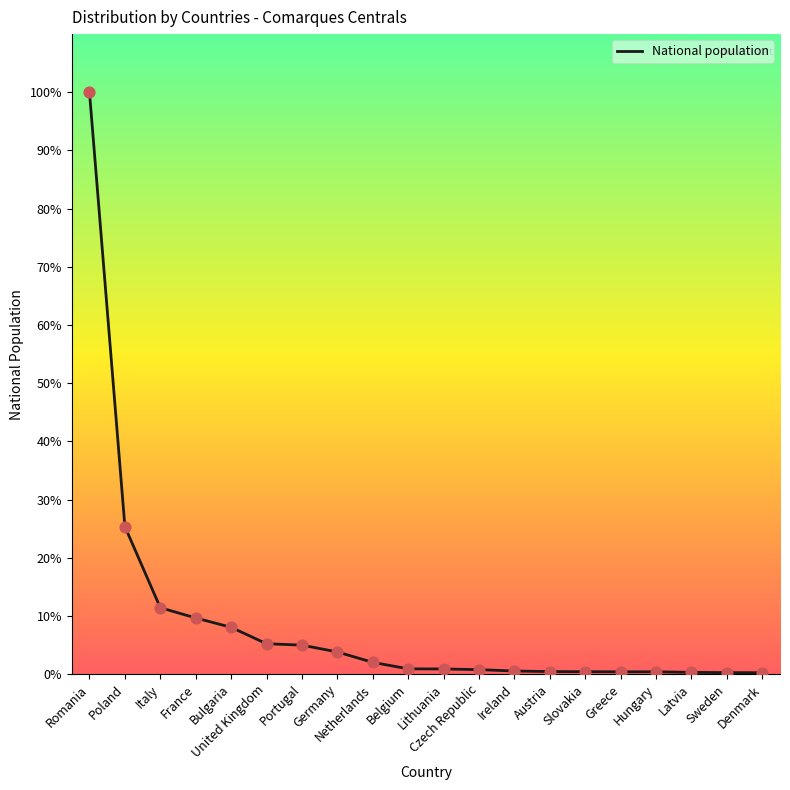

Does the chart have visible grid lines?

No